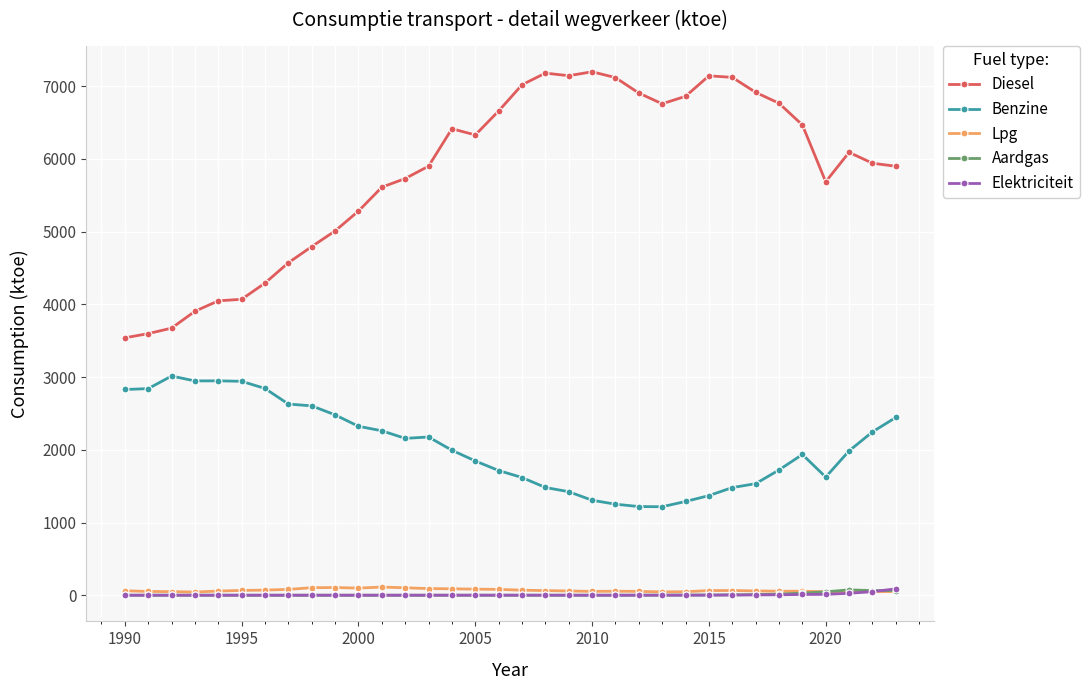

What is the difference between the second highest and minimum values in the Diesel series?

3640.6